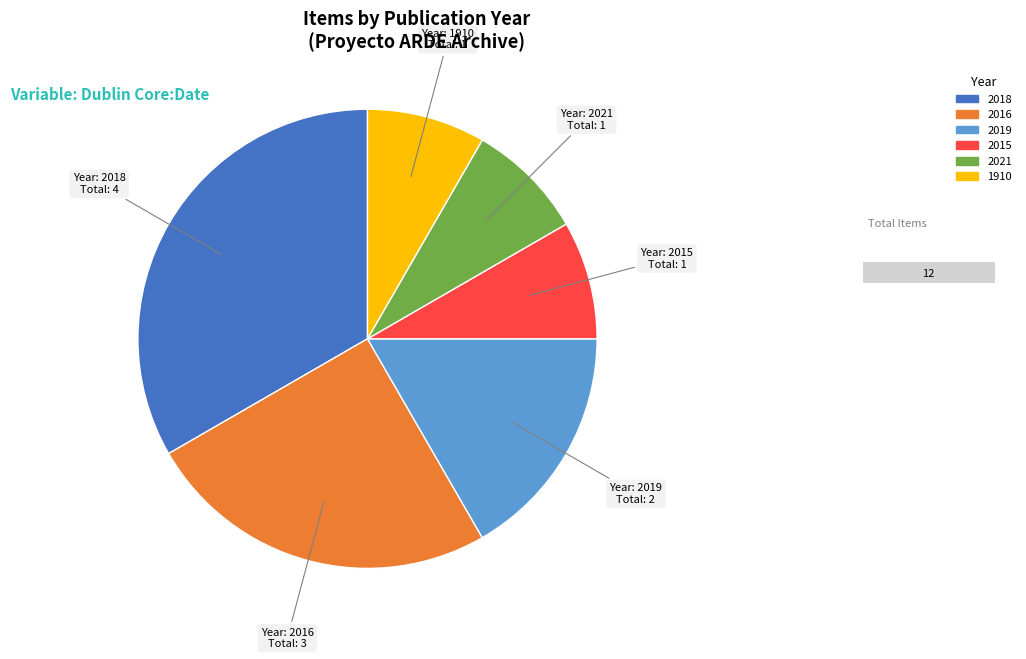

What is the ratio of the value at 2019 to the value at 2018?

0.5